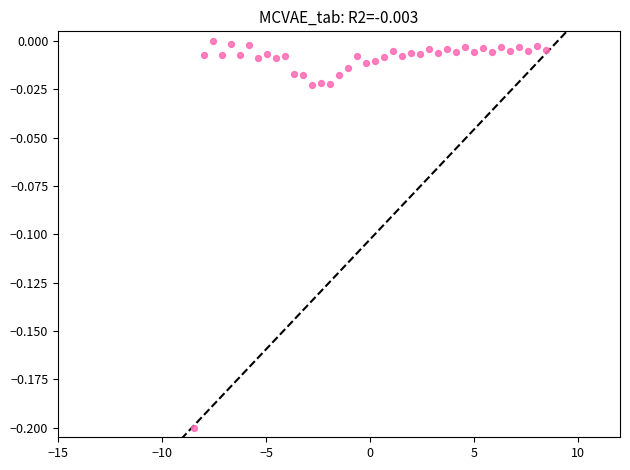

What is the range of X values (max minus min)?

16.9